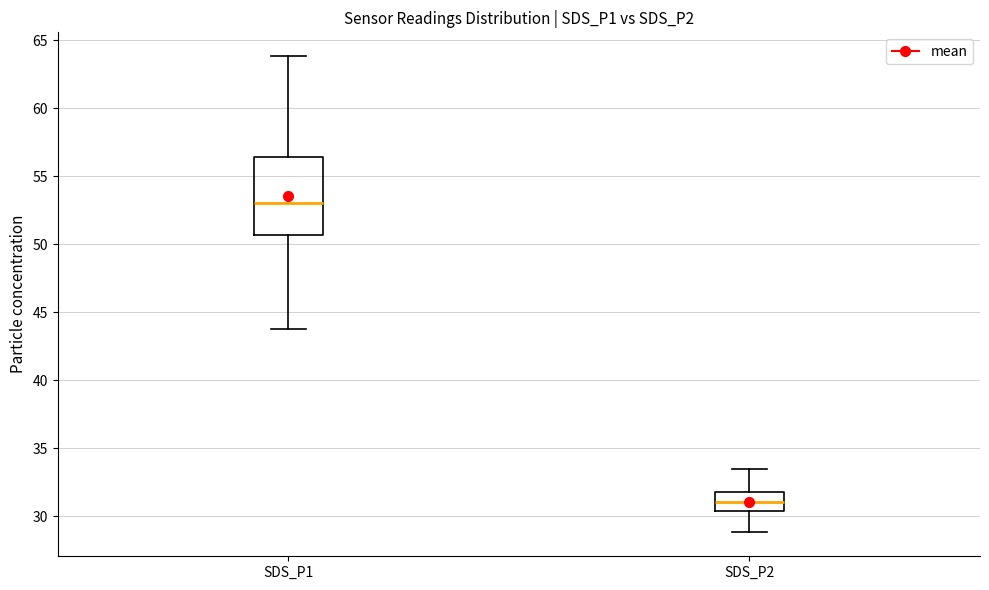

Reading left to right, read every box against the y-axis: the position of its median line, the range the box covers, and the ends of its whiskers. The values are not printed on the chart, so give them approximately, as read against the axis.

SDS_P1: median 53.0, box 50.5 to 56.5, whiskers 43.5 to 64.0
SDS_P2: median 31.0, box 30.5 to 32.0, whiskers 29.0 to 33.5